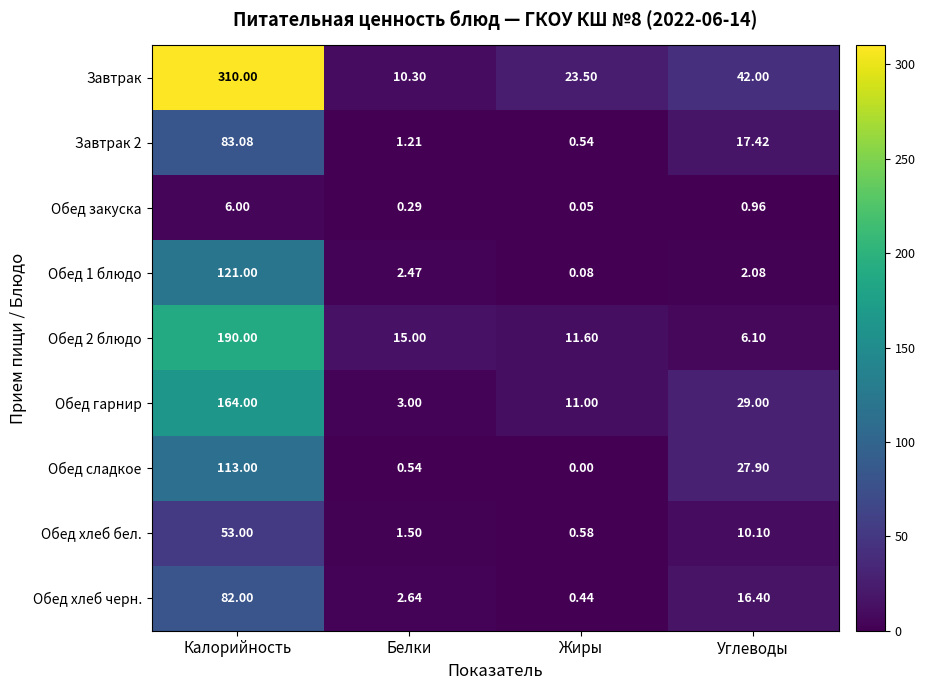

Rank the categories by Завтрак 2 value from lowest to highest.

Жиры, Белки, Углеводы, Калорийность